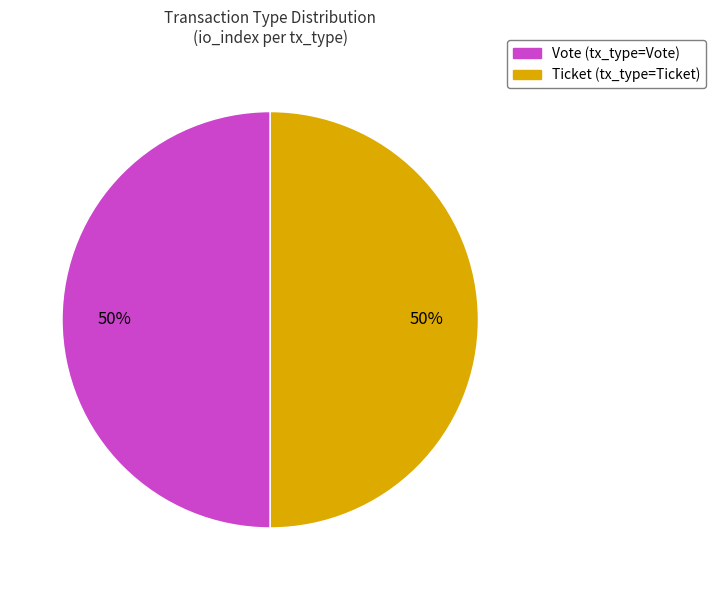

To the nearest percent, what is the average slice percentage?

50%